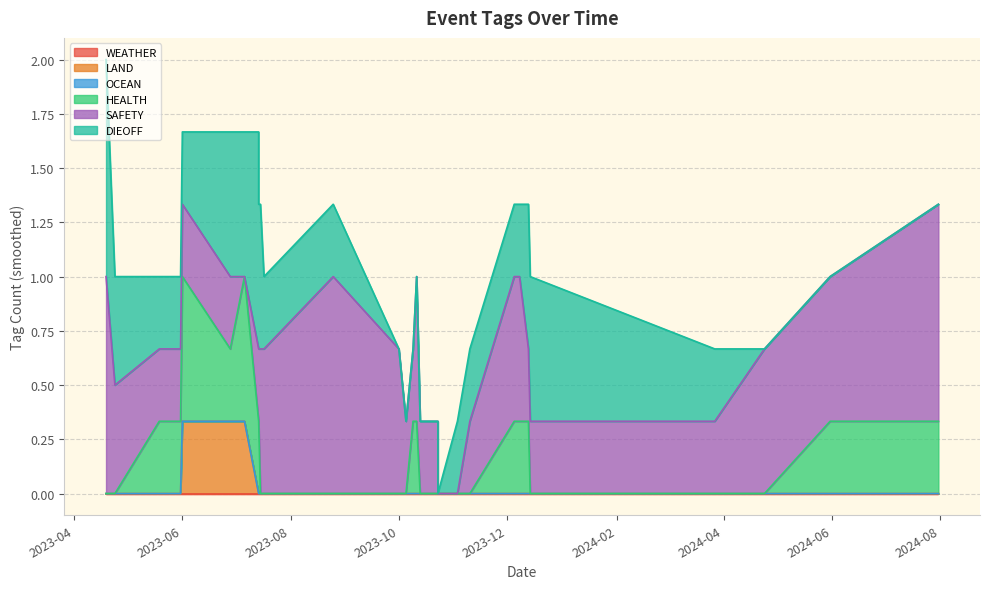

The LAND series shows 0 at 2023-10-01. True or false?

False